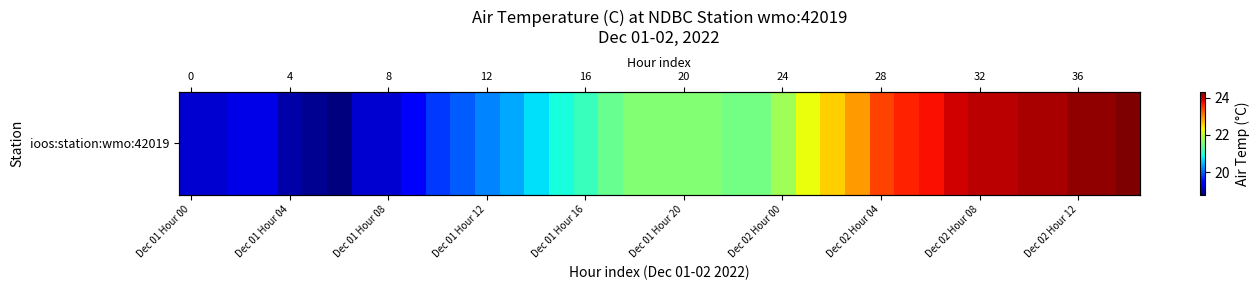

True or false: the data shows 22.9 at 27.

True